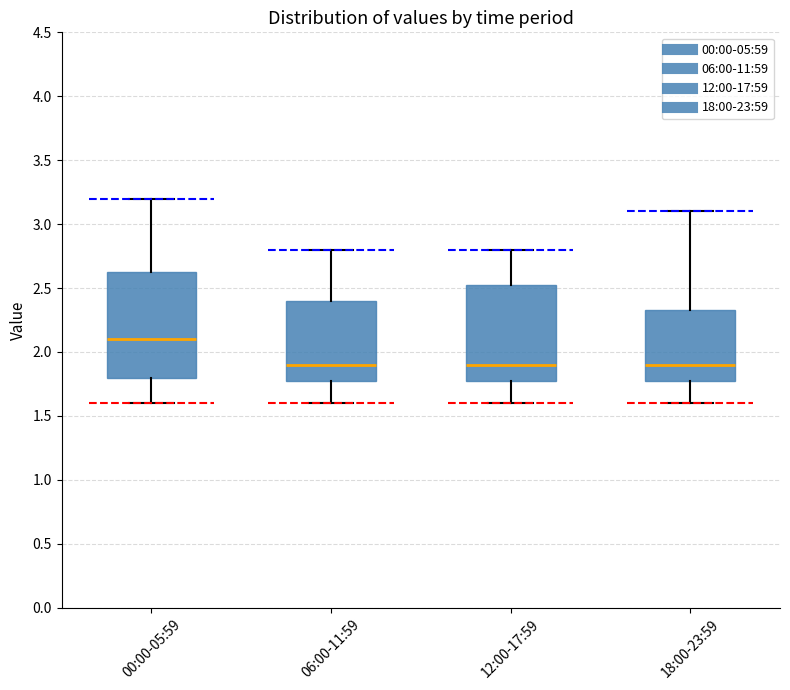

Reading left to right, transcribe this box plot: for each box, give where its median line is, the range the box spans, and where its two whiskers end, as read against the y-axis. The values are not printed on the chart, so give them approximately, as read against the axis.

00:00-05:59: median 2.10, box 1.80 to 2.65, whiskers 1.60 to 3.20
06:00-11:59: median 1.90, box 1.80 to 2.40, whiskers 1.60 to 2.80
12:00-17:59: median 1.90, box 1.80 to 2.55, whiskers 1.60 to 2.80
18:00-23:59: median 1.90, box 1.80 to 2.35, whiskers 1.60 to 3.10